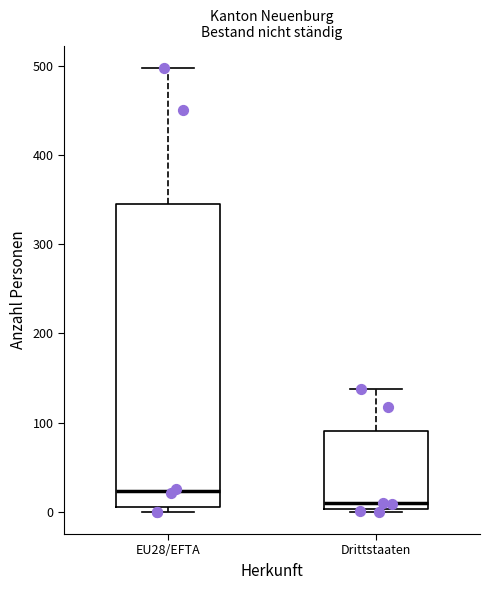

Which box has the highest median line?

EU28/EFTA